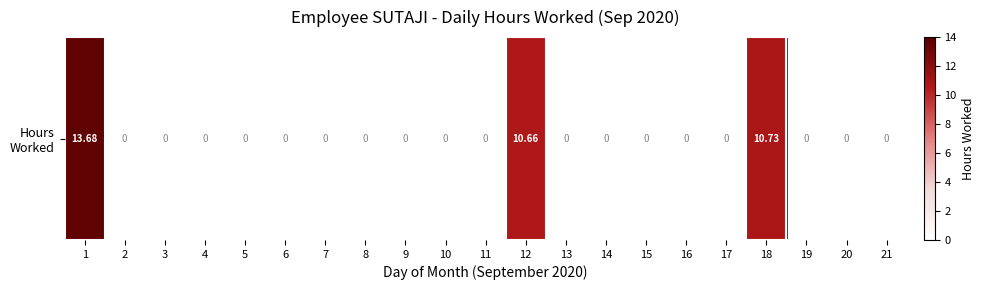

Reading right to left, transcribe all the data shown in this chart.

0.0	0.0	0.0	10.7	0.0	0.0	0.0	0.0	0.0	10.7	0.0	0.0	0.0	0.0	0.0	0.0	0.0	0.0	0.0	0.0	13.7